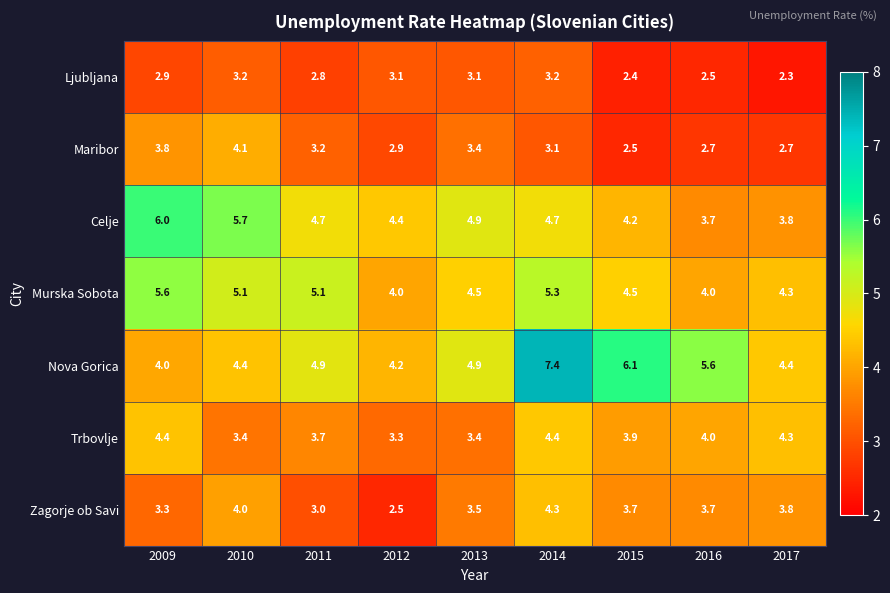

Read the Maribor value at 2012.

2.9